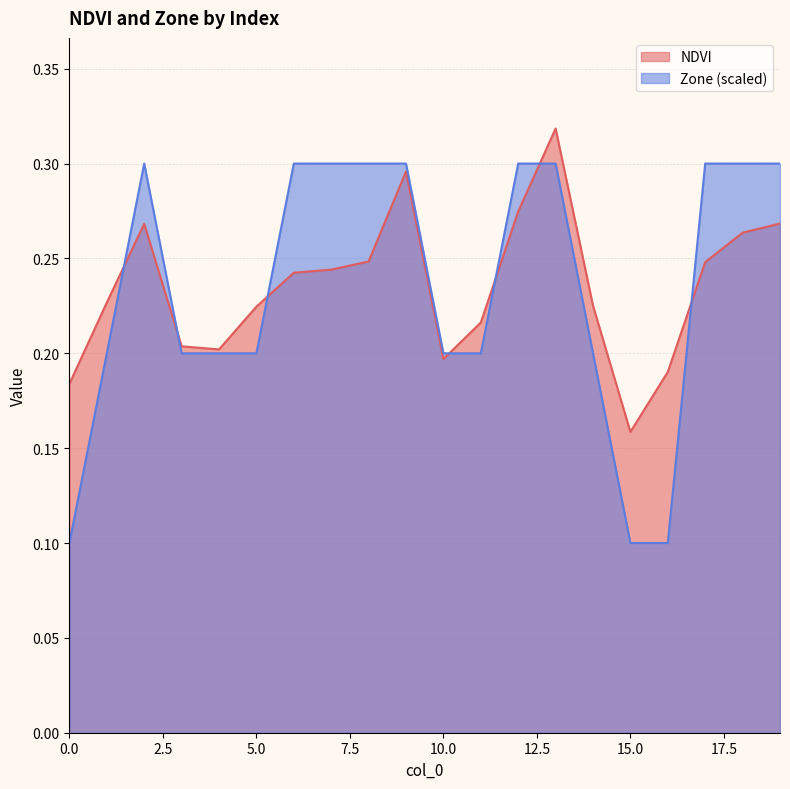

True or false: NDVI and Zone intersect in this chart.

True